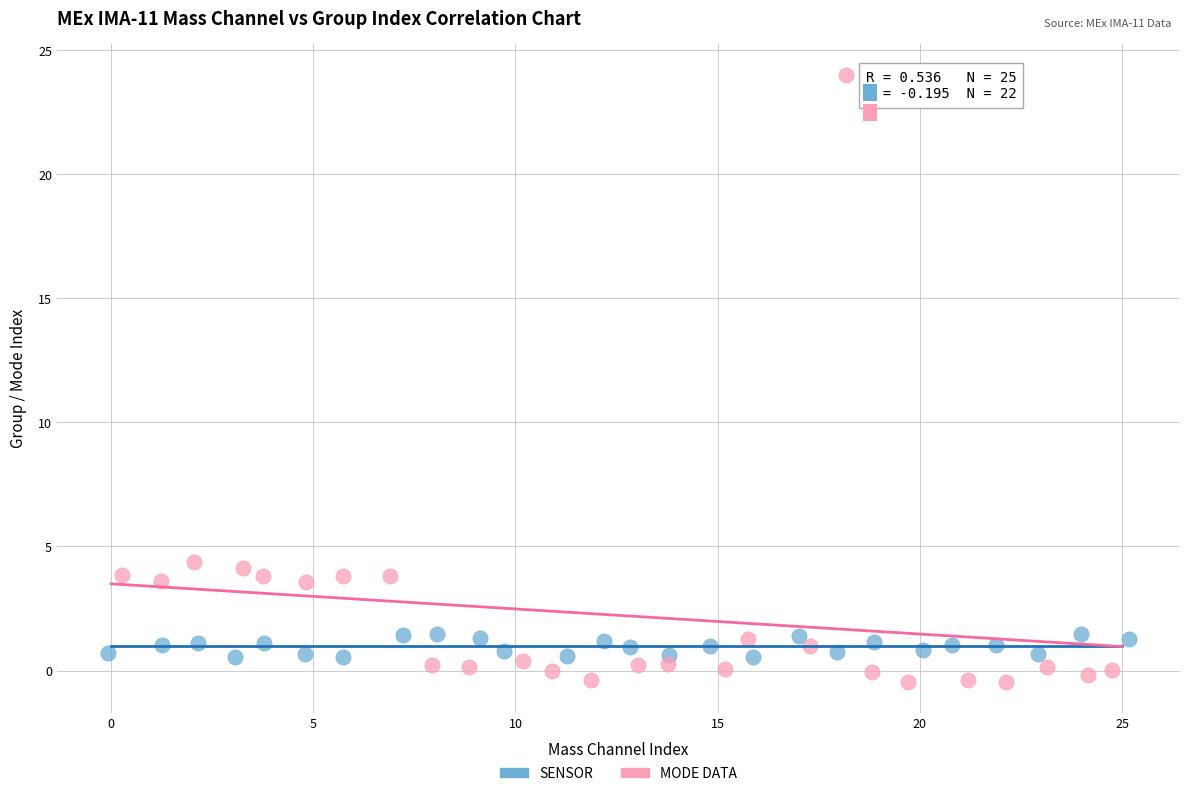

Which series has the largest Y range (max minus min)?

MODE DATA